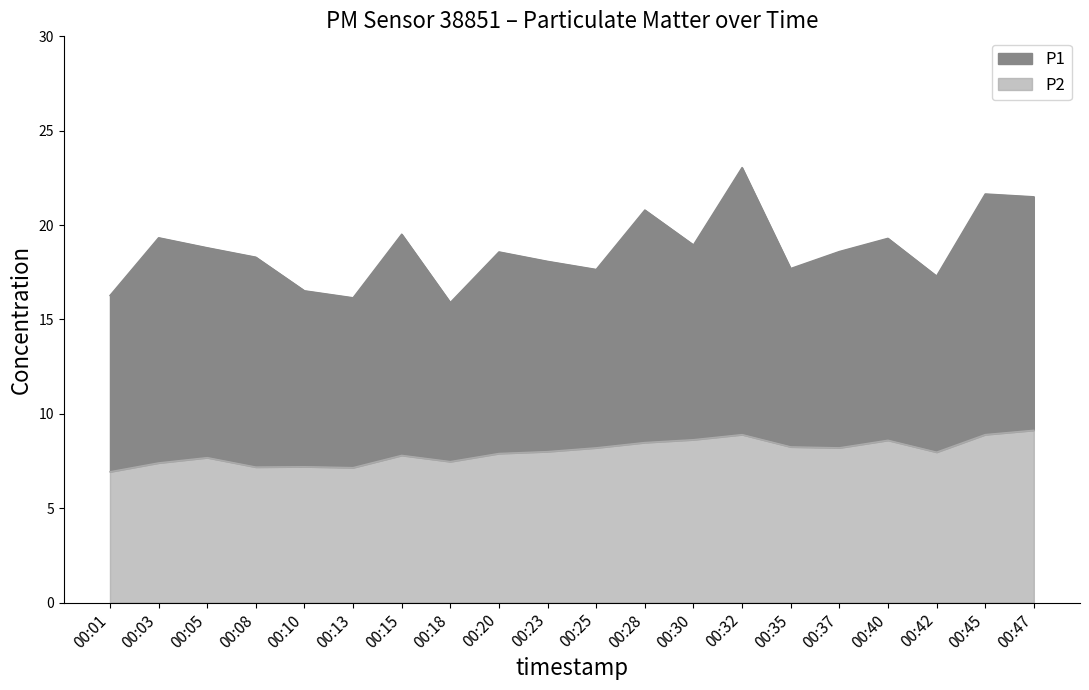

Count the number of data series in this chart.

2